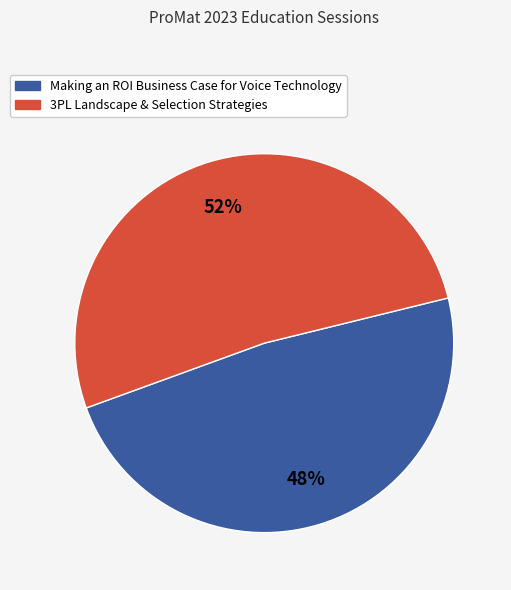

How many slices are in this pie chart?

2